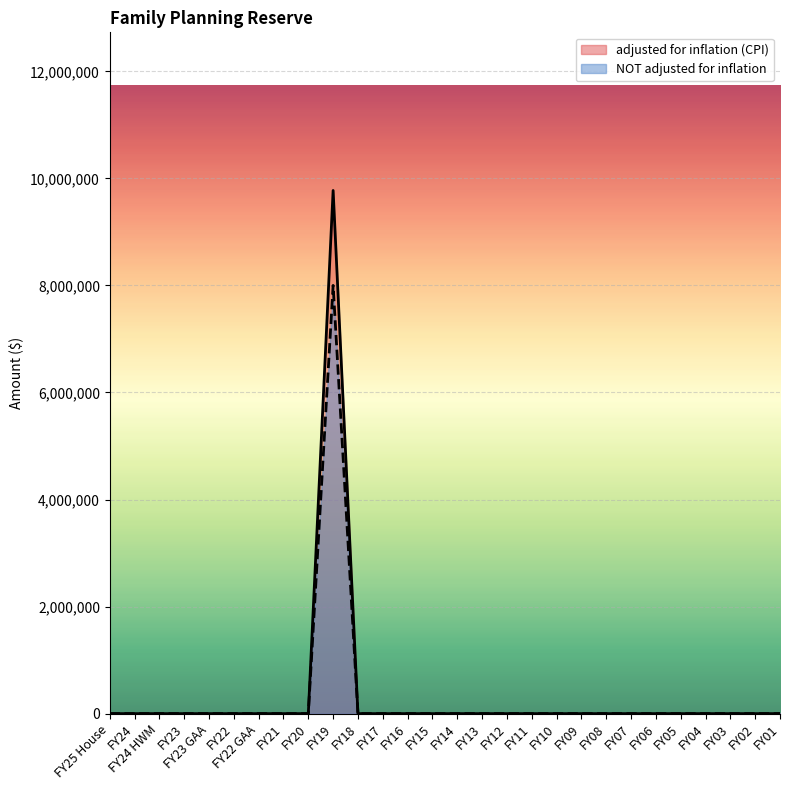

What is the label of the 21st point from the left?

FY08